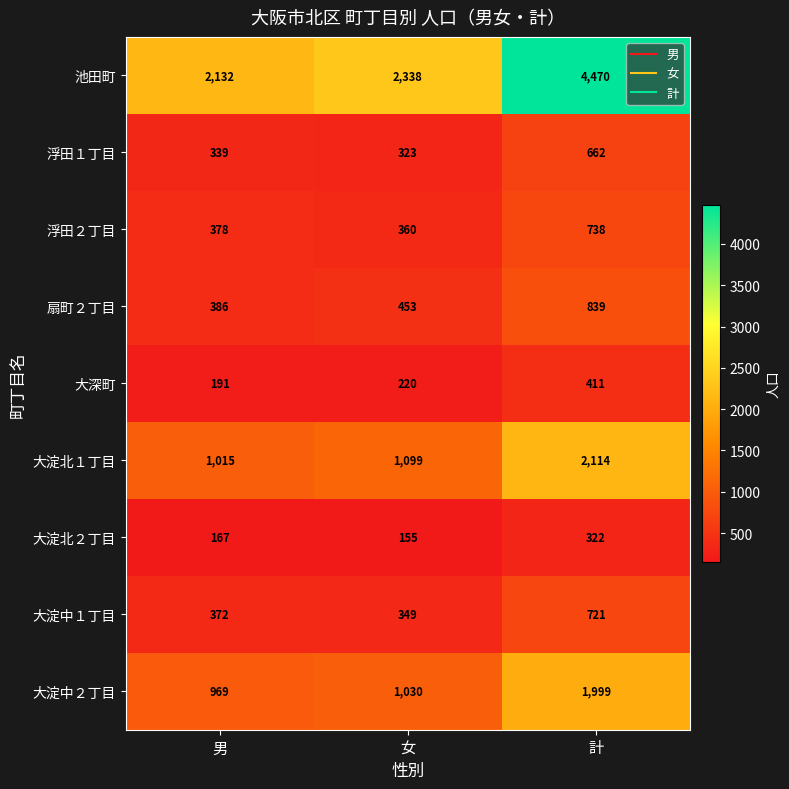

What is the total value across all series at 男?

5949